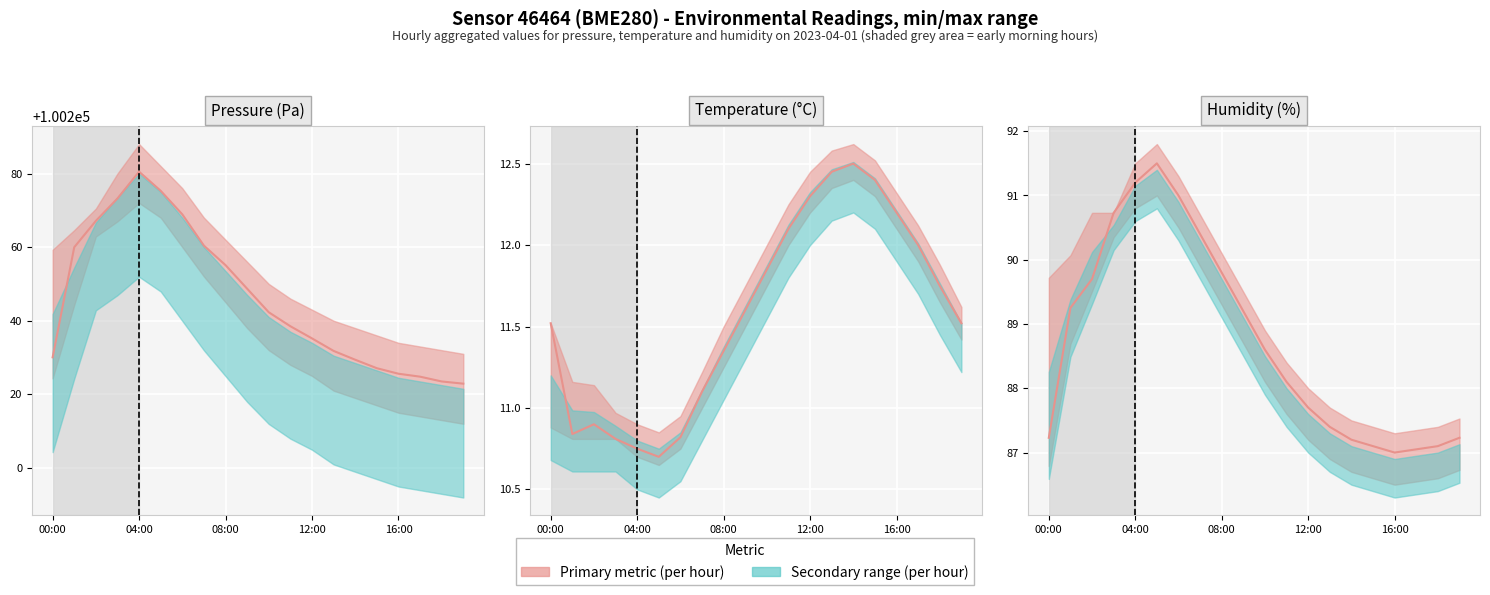

What is the difference between the maximum and minimum values?

4.5